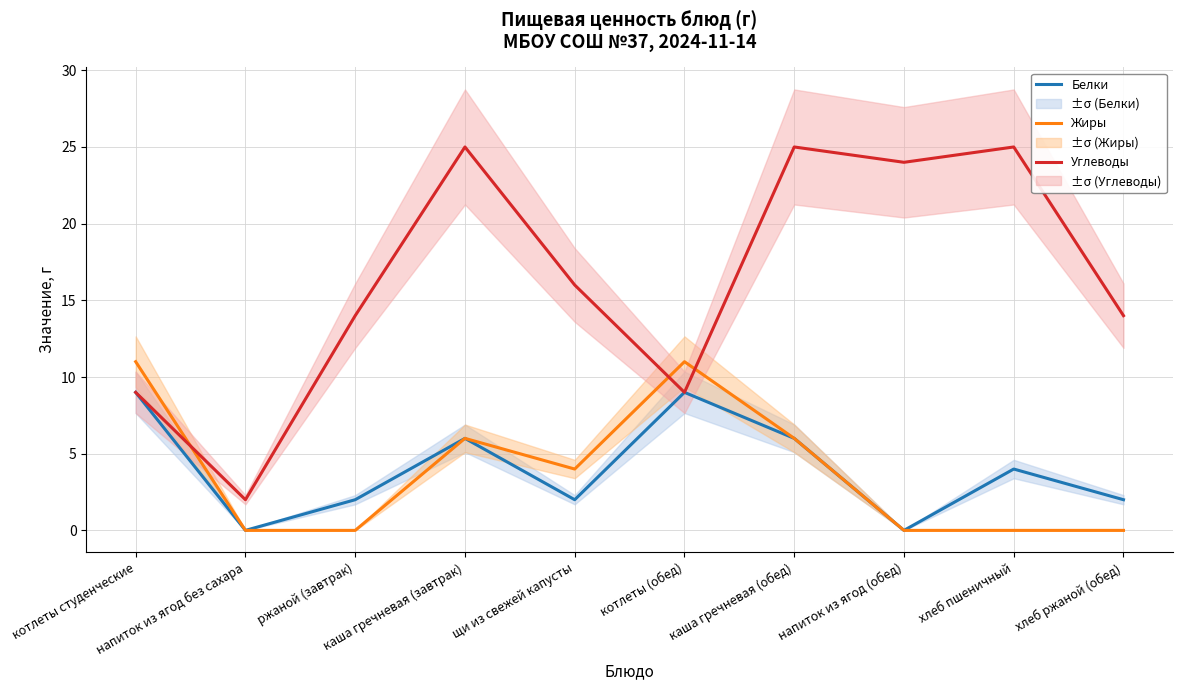

Which series has the widest spread of values?

Углеводы